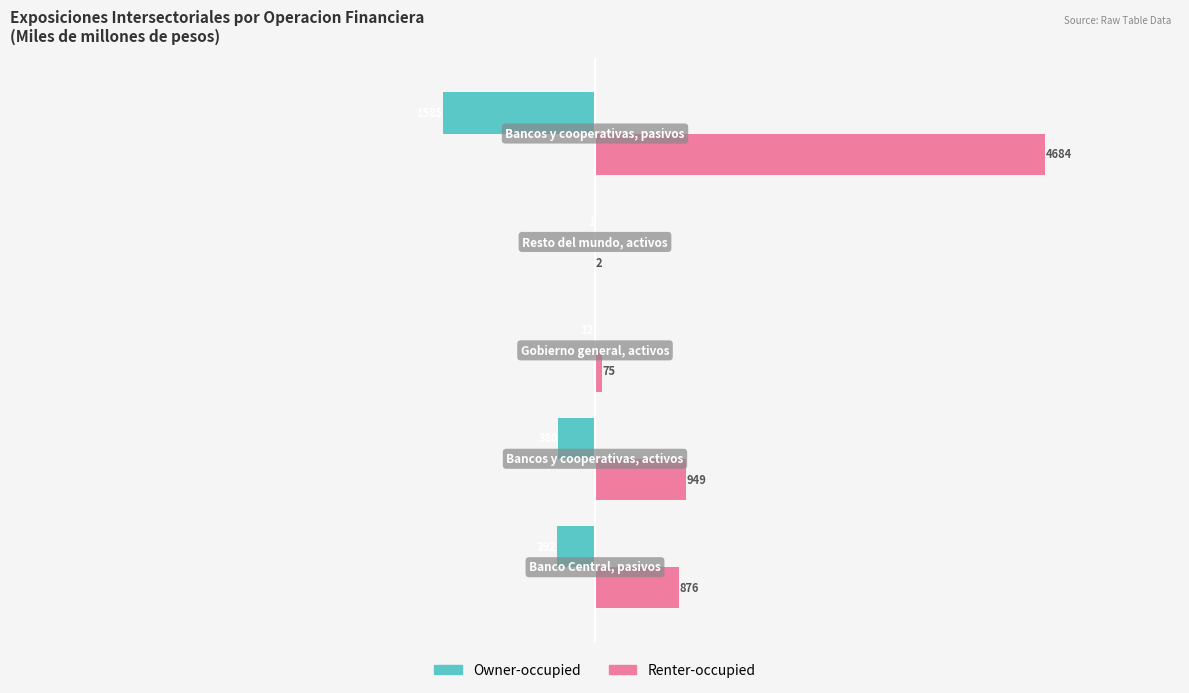

What are all the series names shown in the legend?

Owner-occupied, Renter-occupied